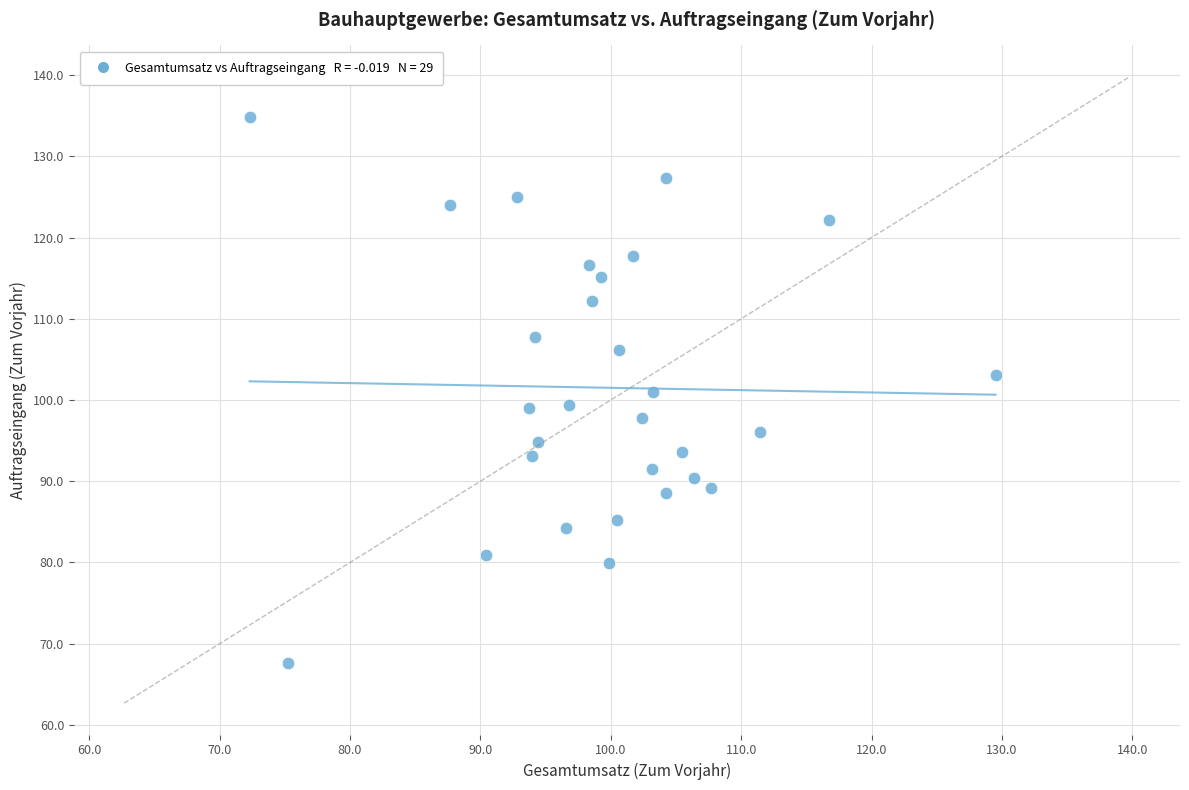

What is the range of Y values (max minus min)?

67.1